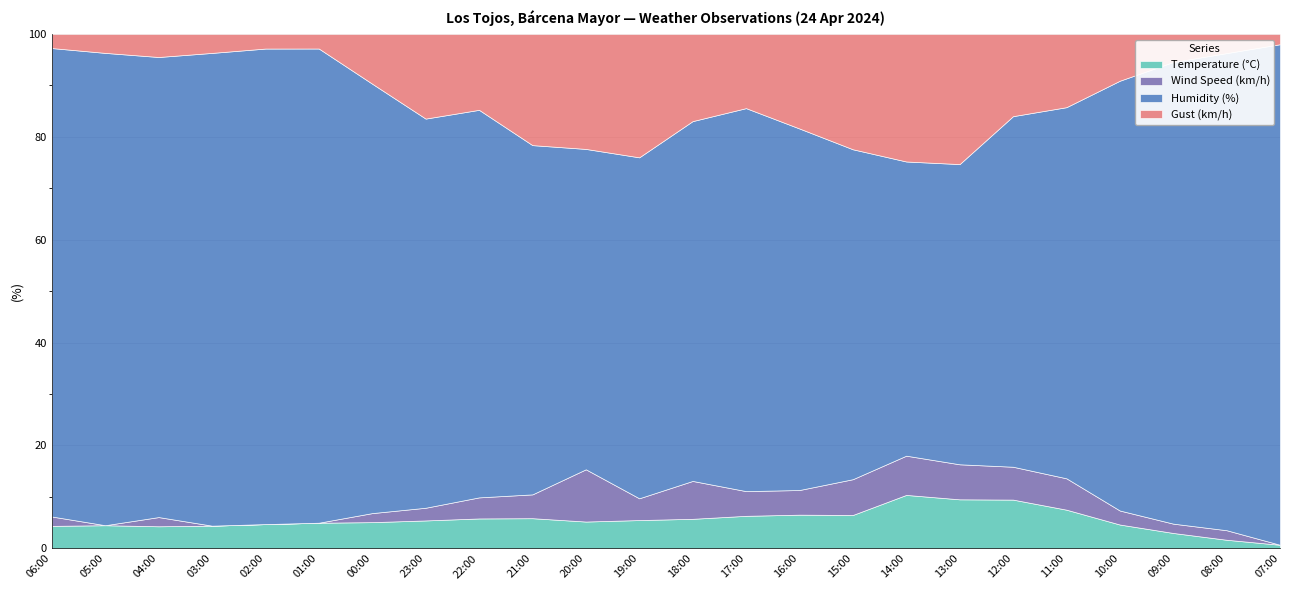

At which category does Wind Speed (km/h) reach its first local valley?

05:00